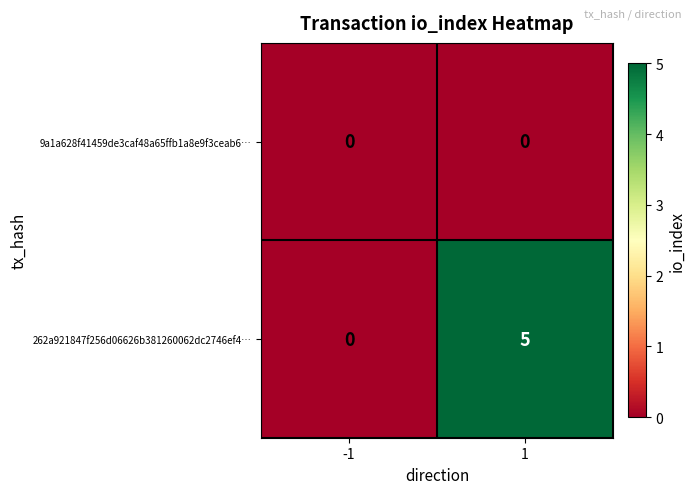

How many categories are shown in the chart?

2